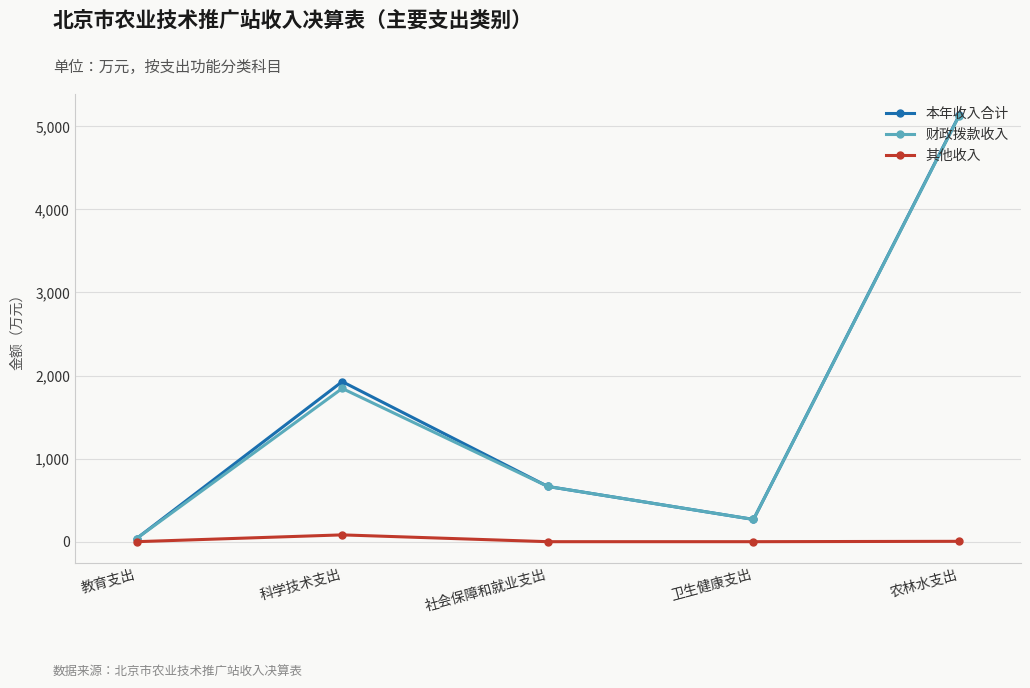

Which series changed the most between 教育支出 and 农林水支出?

本年收入合计